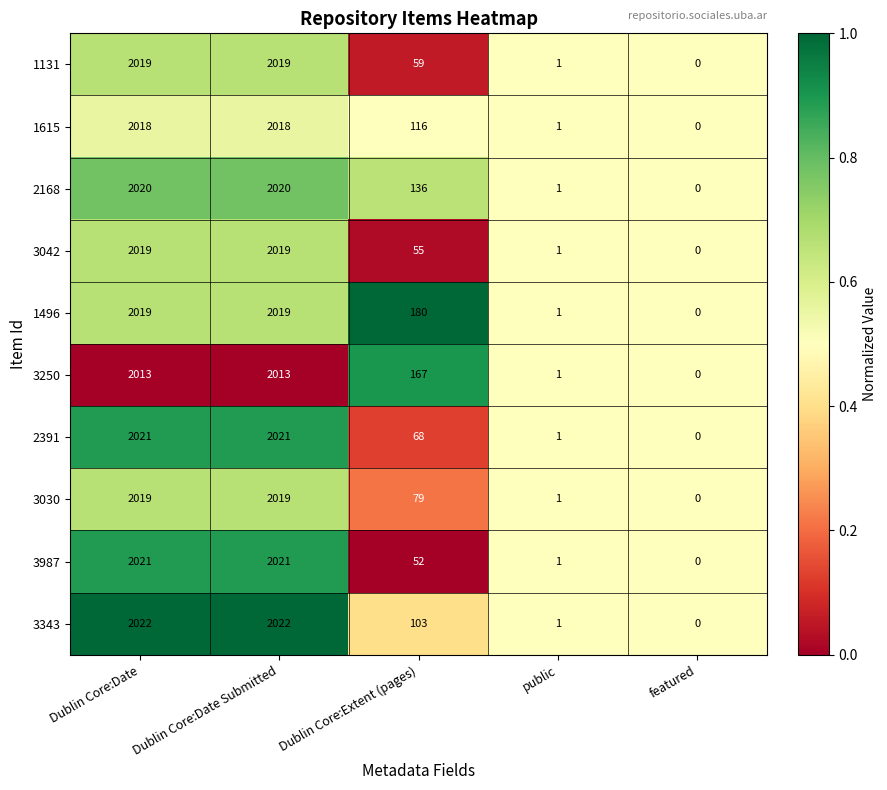

How many distinct data groups are displayed?

10